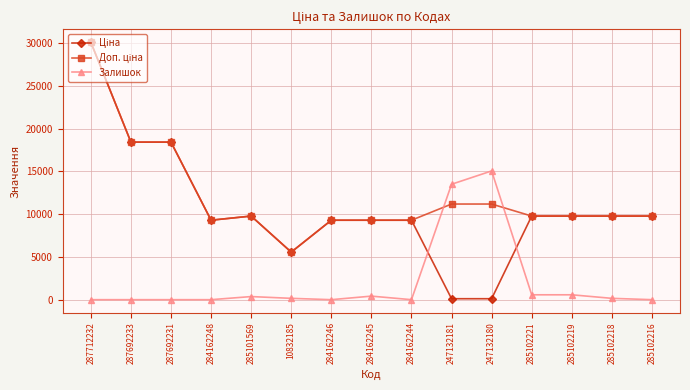

At how many categories does at least one series exceed 10399?

5